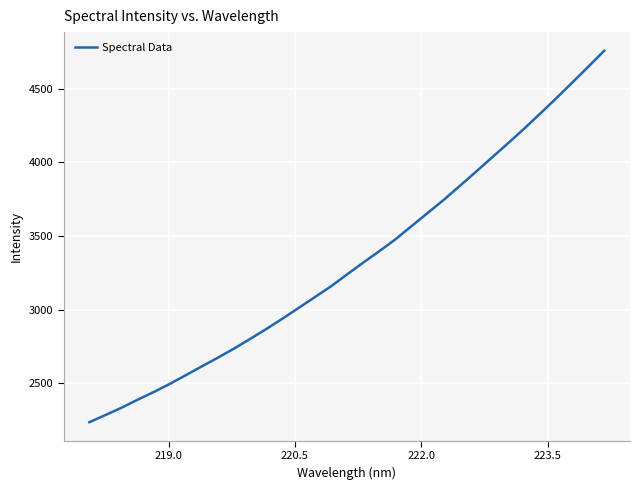

What is the sum of all values?

109867.3